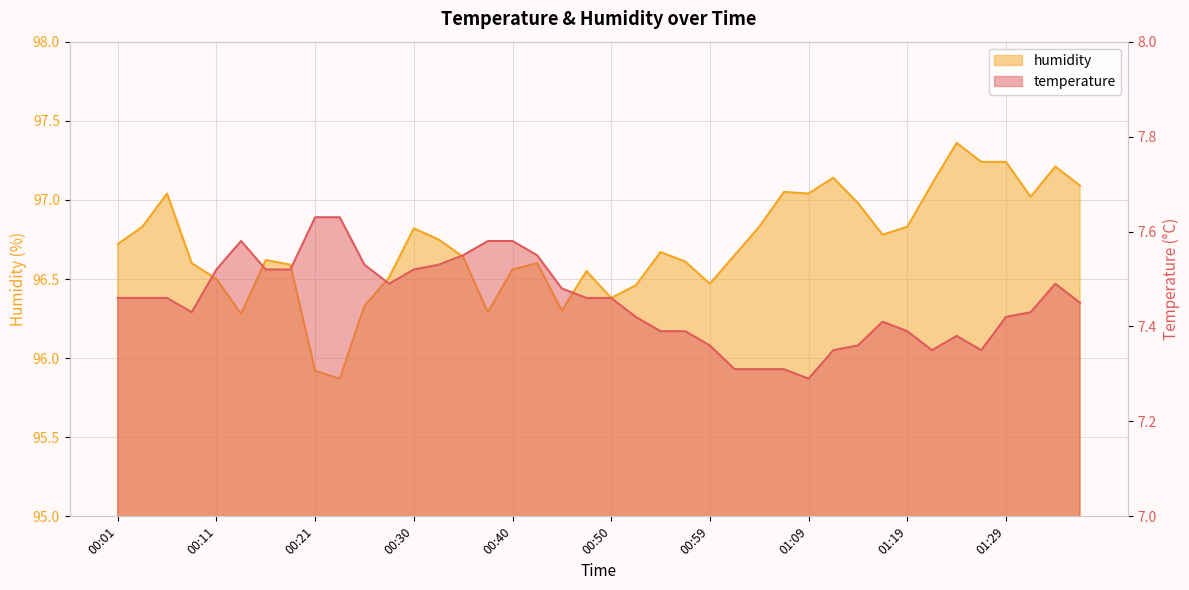

What is the difference between the humidity values at 00:38 and 00:01?

0.4